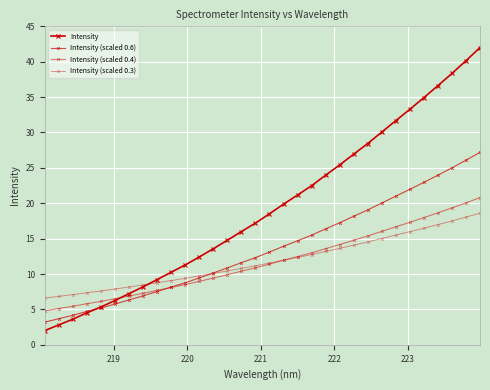

How many lines are shown in the chart?

4